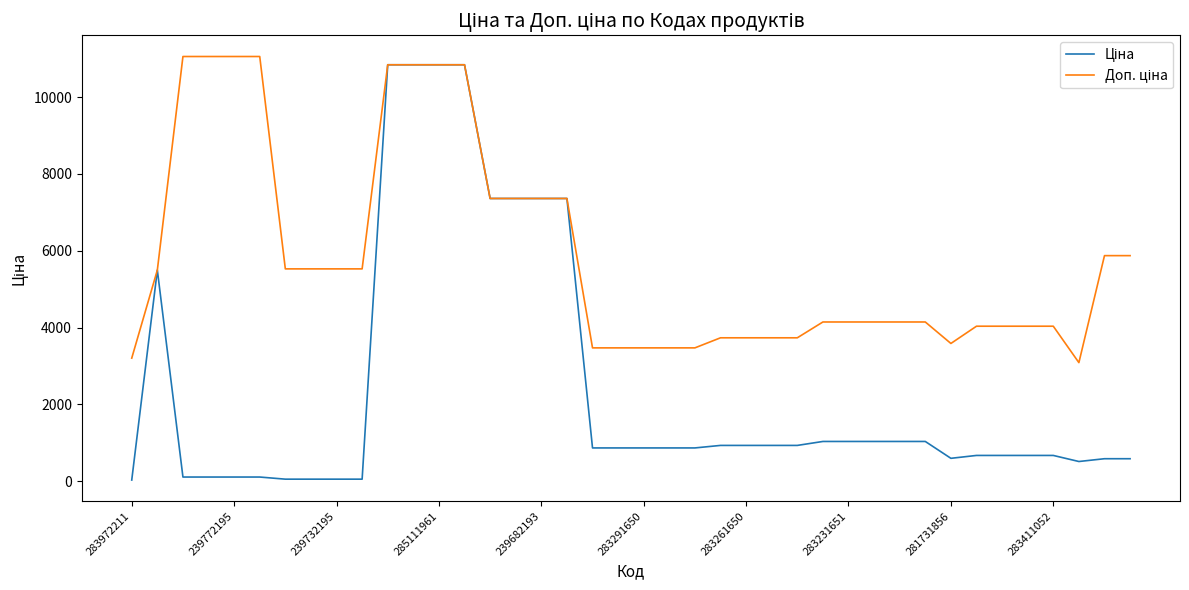

At how many categories does at least one series exceed 1851?

40